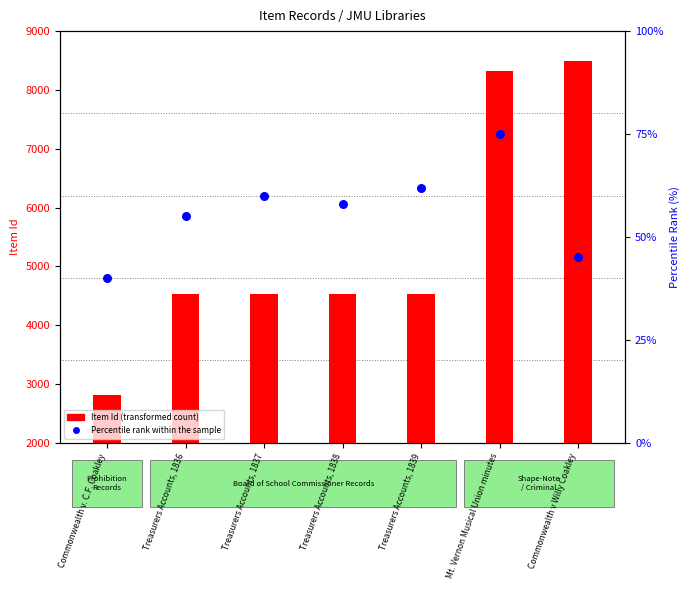

What are all the series names shown in the legend?

Item Id (transformed count), Percentile rank within the sample